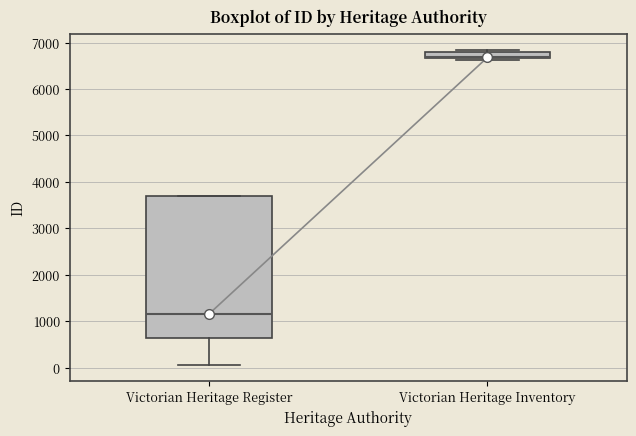

Which box is the tallest, from its lower edge to its upper edge?

Victorian Heritage Register